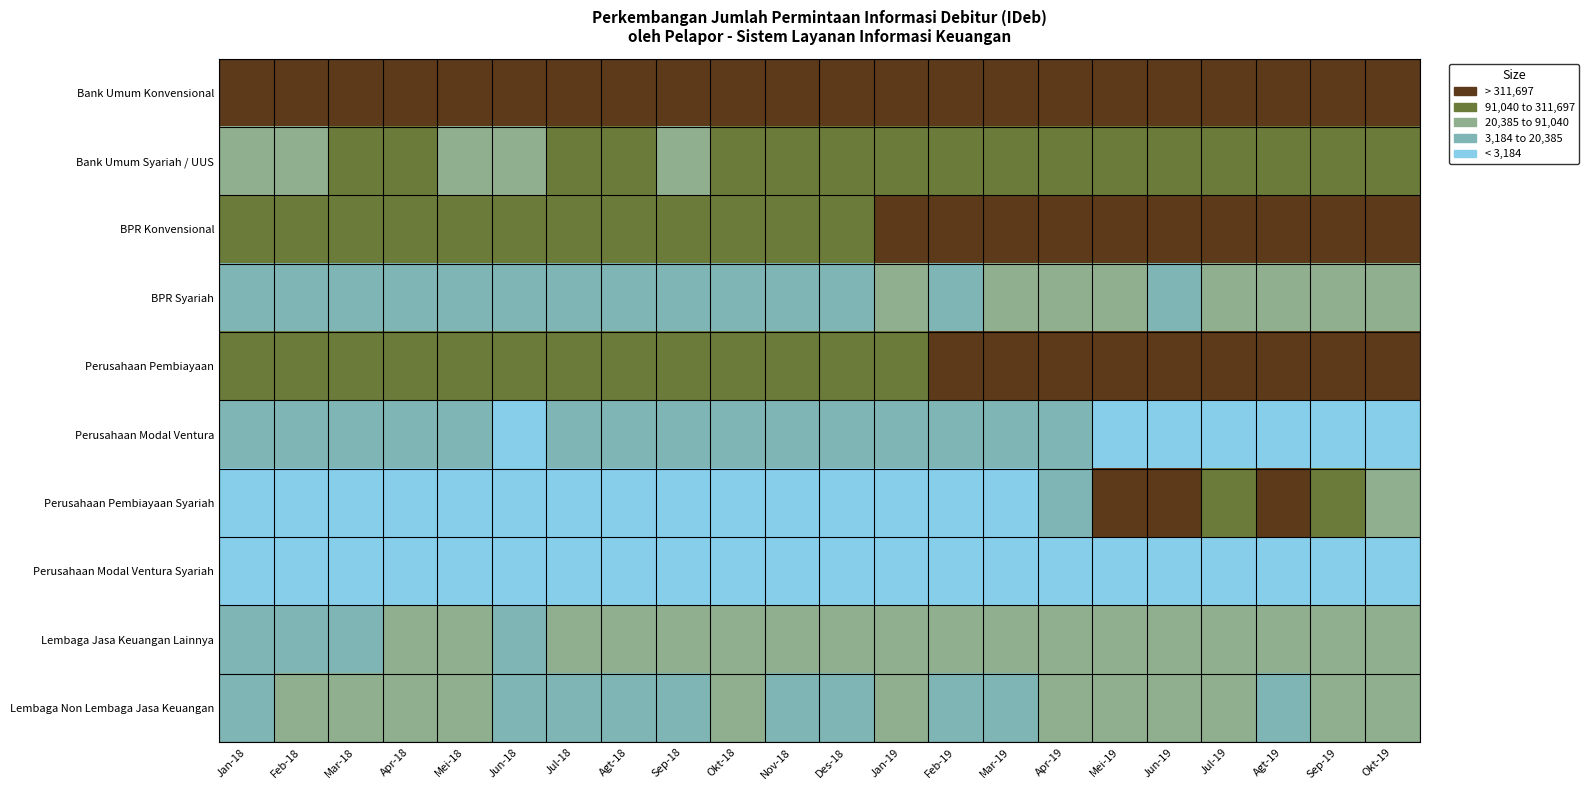

What is the total value across all series at Sep-18?

4197535